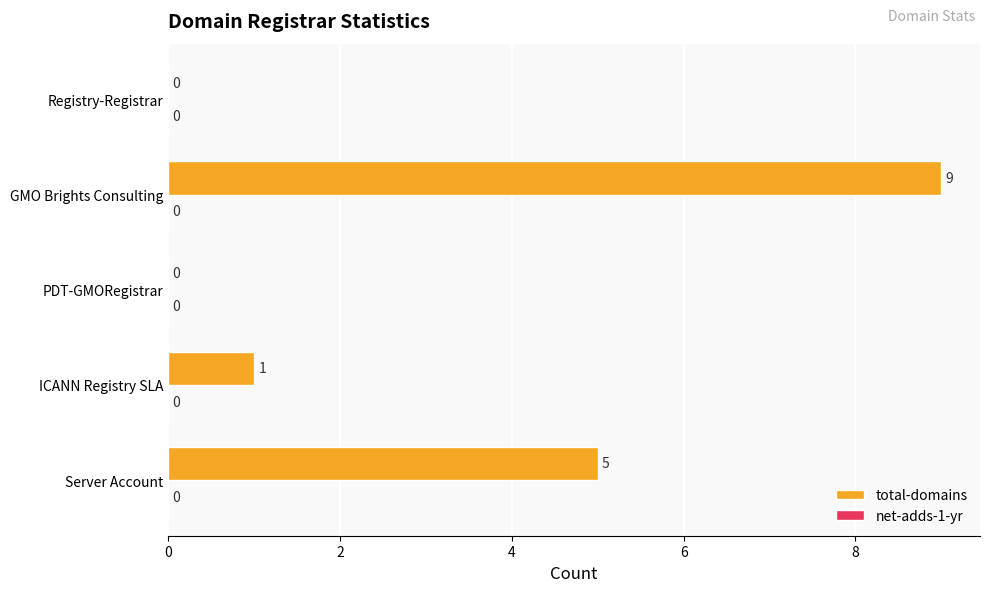

What is the change in value from ICANN Registry SLA to GMO Brights Consulting?

+8